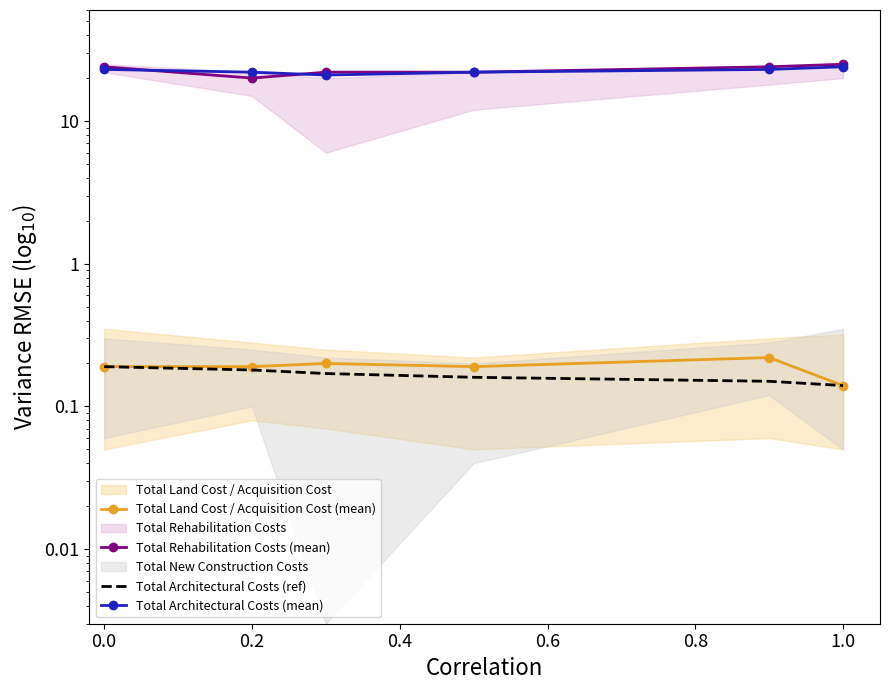

The Total Architectural Costs (mean) series shows 32.3 at 0.2. True or false?

False